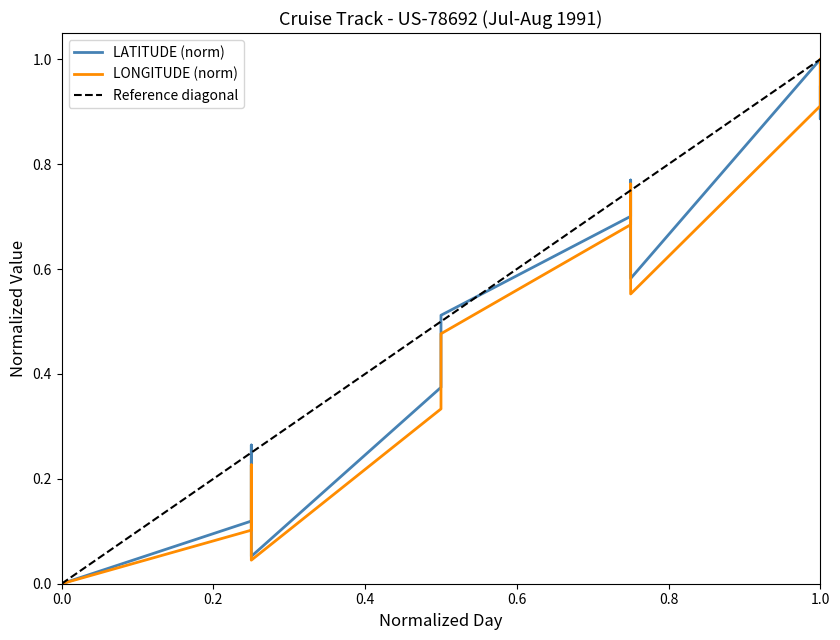

Count the number of categories in the chart.

14